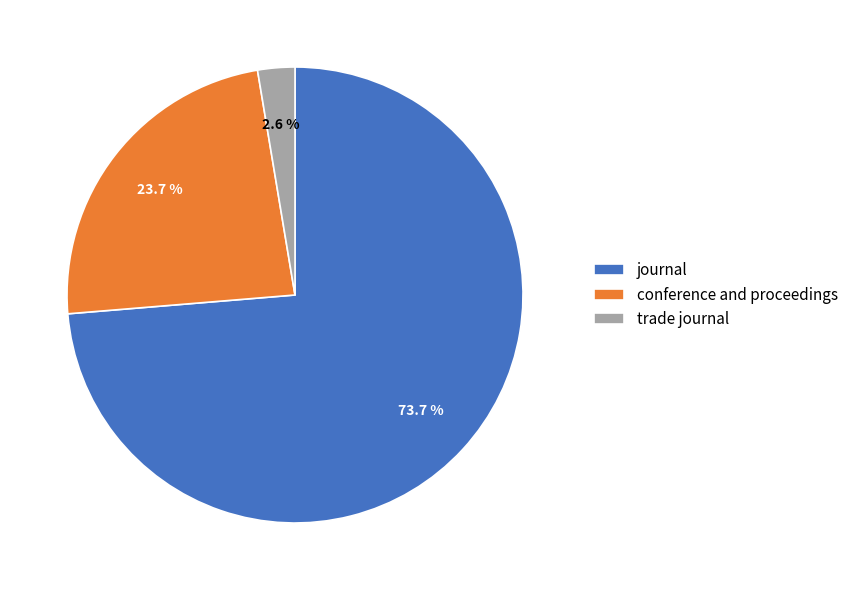

What is the smallest slice in the pie chart?

trade journal